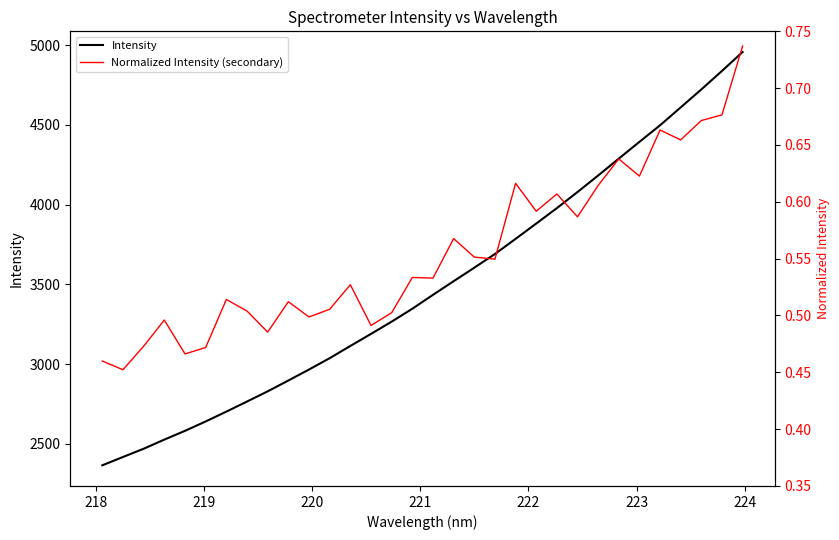

True or false: Intensity and Normalized Intensity (secondary) intersect in this chart.

False